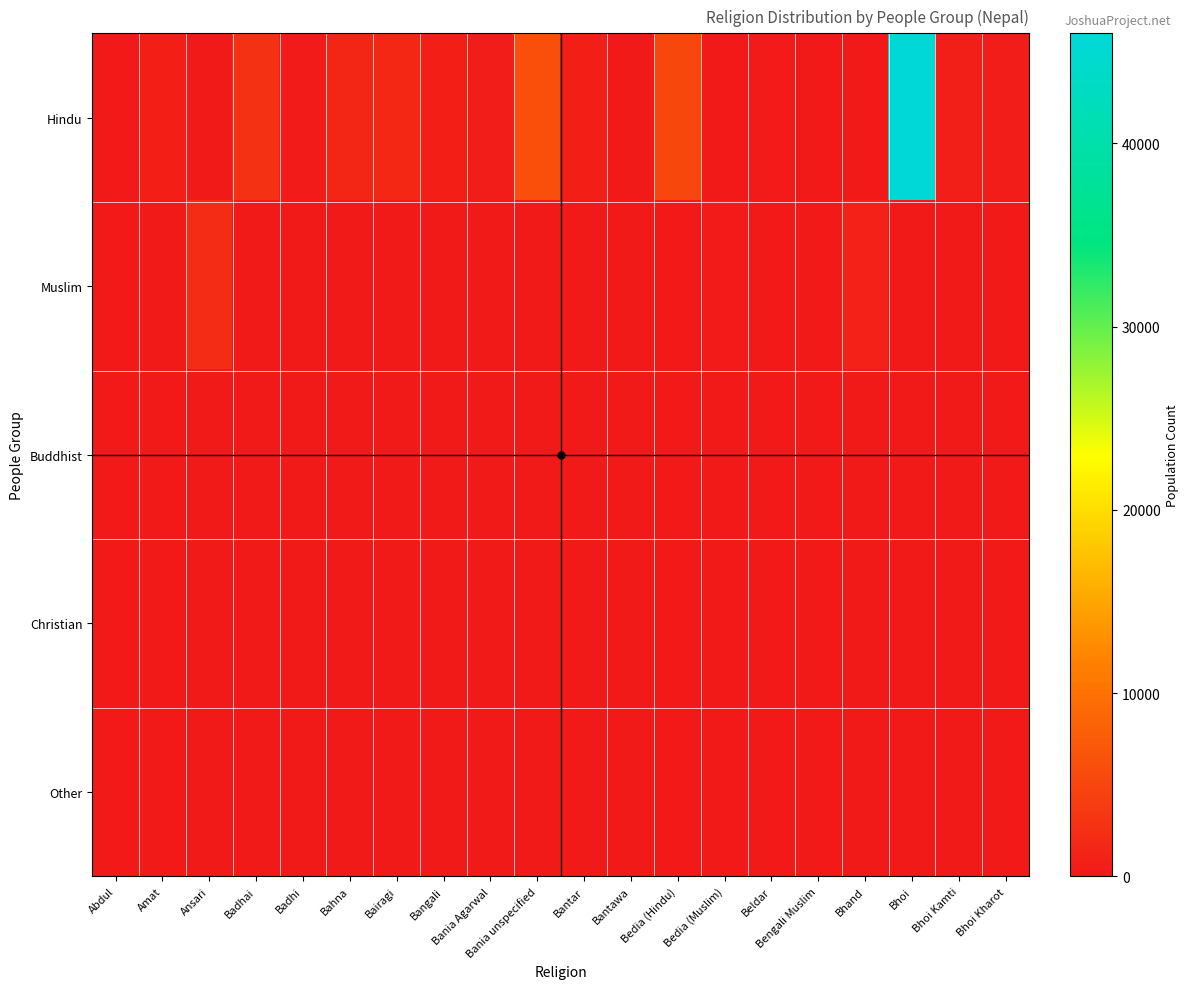

How many series are shown in this chart?

5